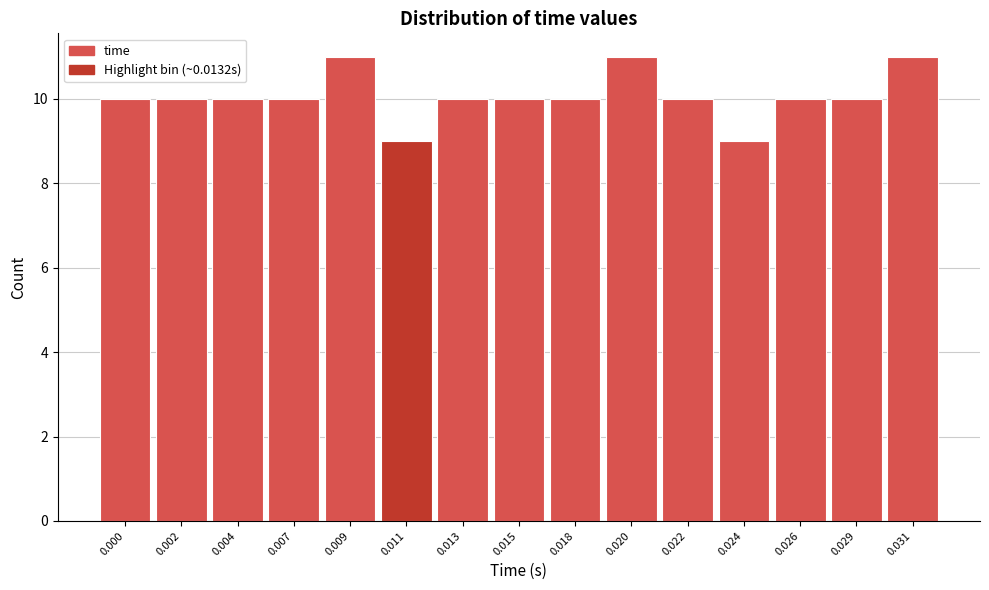

Reading left to right, extract all data points from this chart.

10	10	10	10	11	9	10	10	10	11	10	9	10	10	11